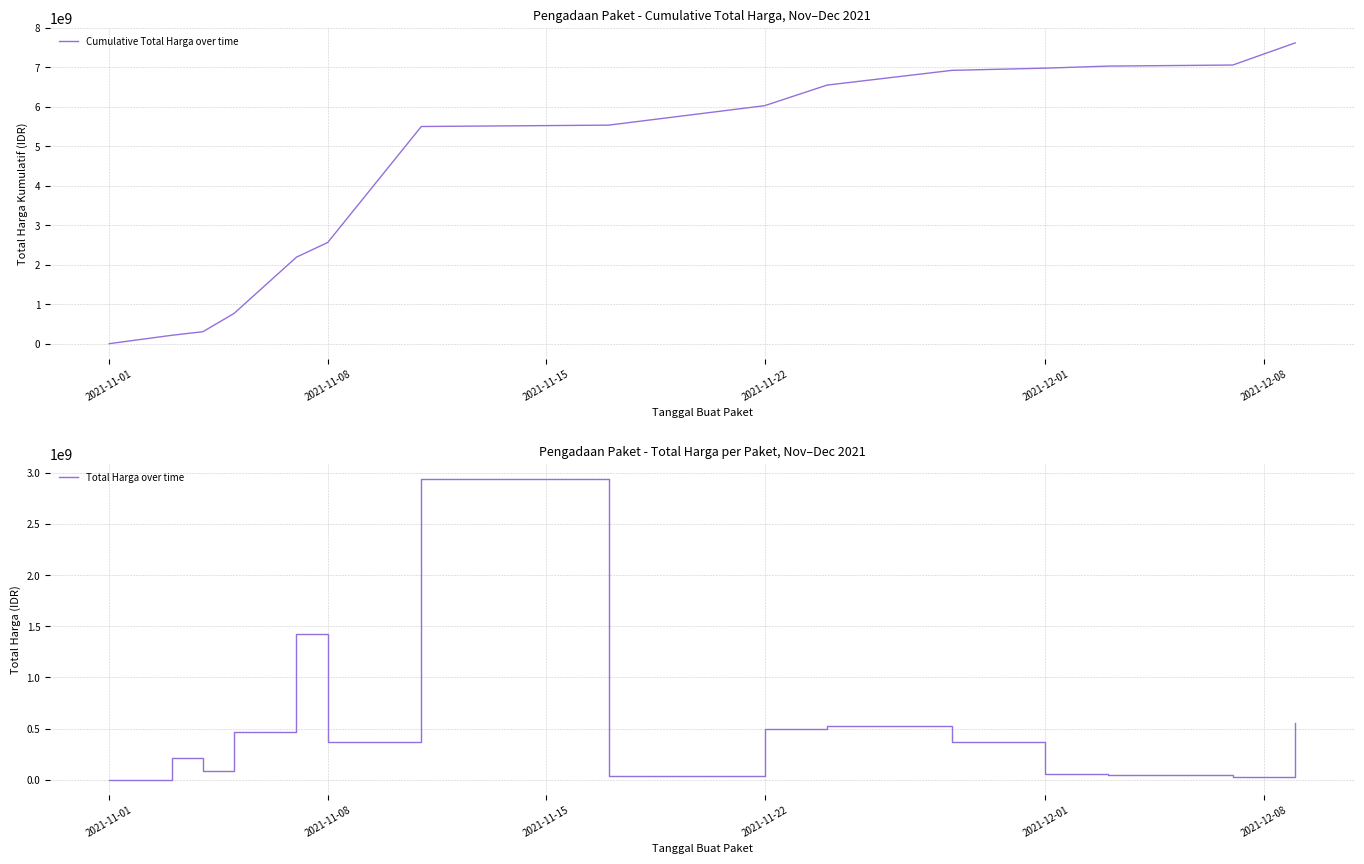

Where is Cumulative Total Harga over time nearest to the value 3809959845?

2021-11-08